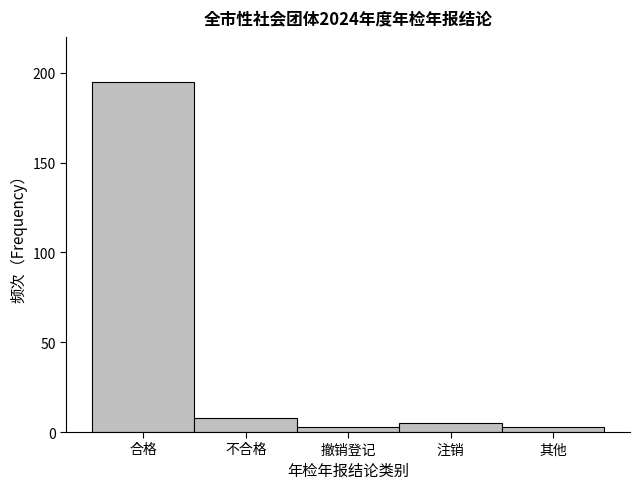

Reading left to right, extract all data points from this chart.

合格=195	不合格=8	撤销登记=3	注销=5	其他=3